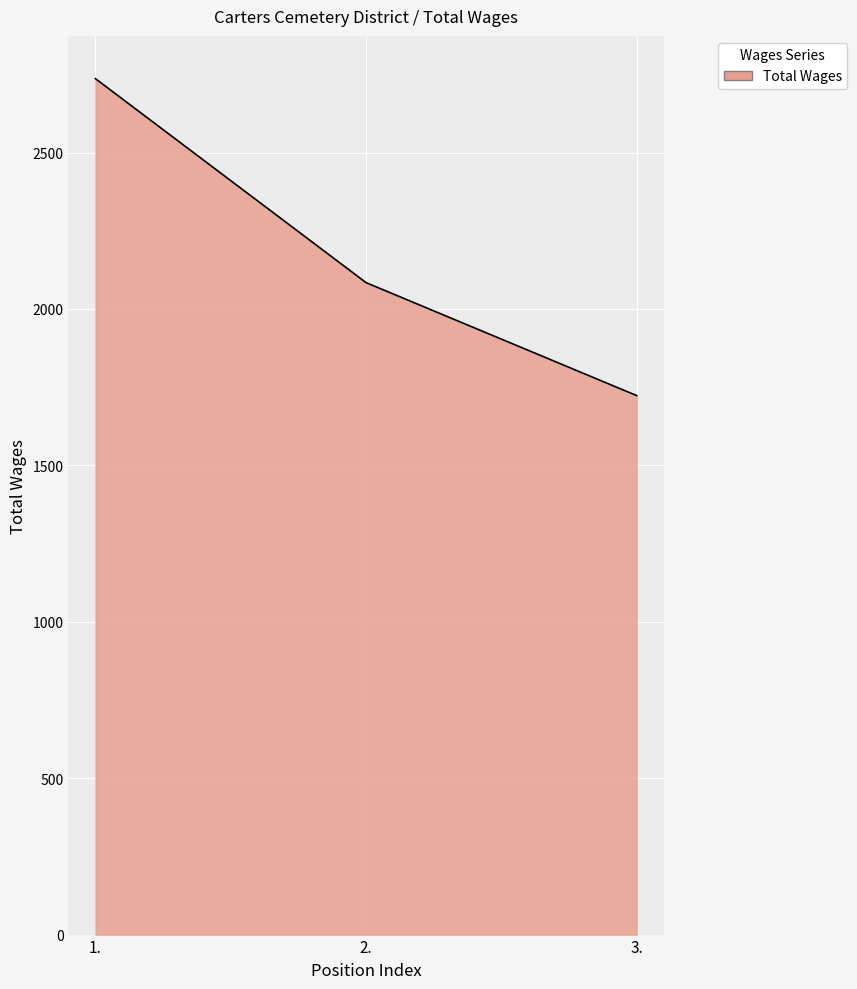

True or false: the data shows 2915 at 2..

False